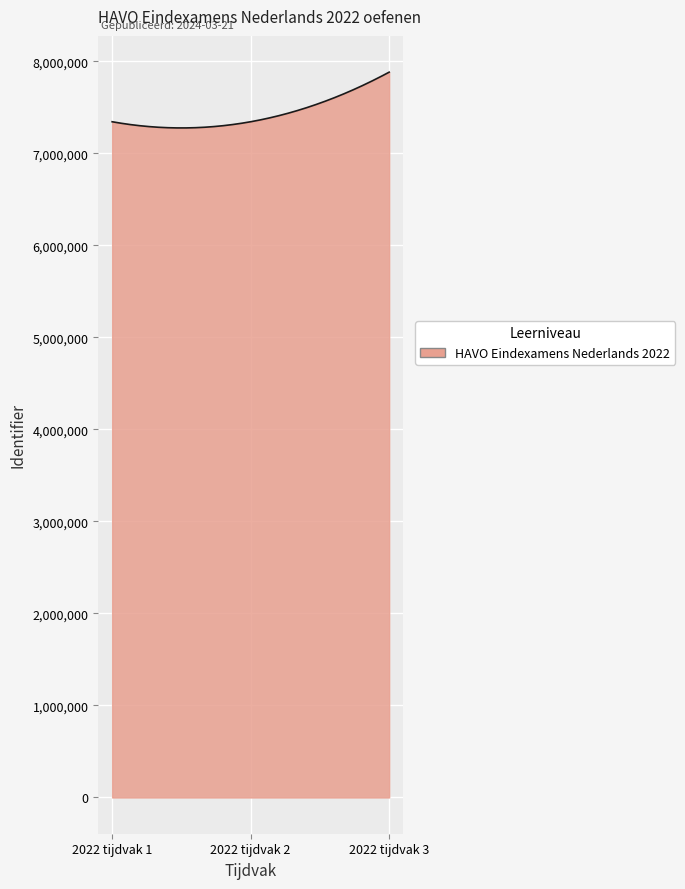

What is the difference between the maximum and minimum values?

606300.7